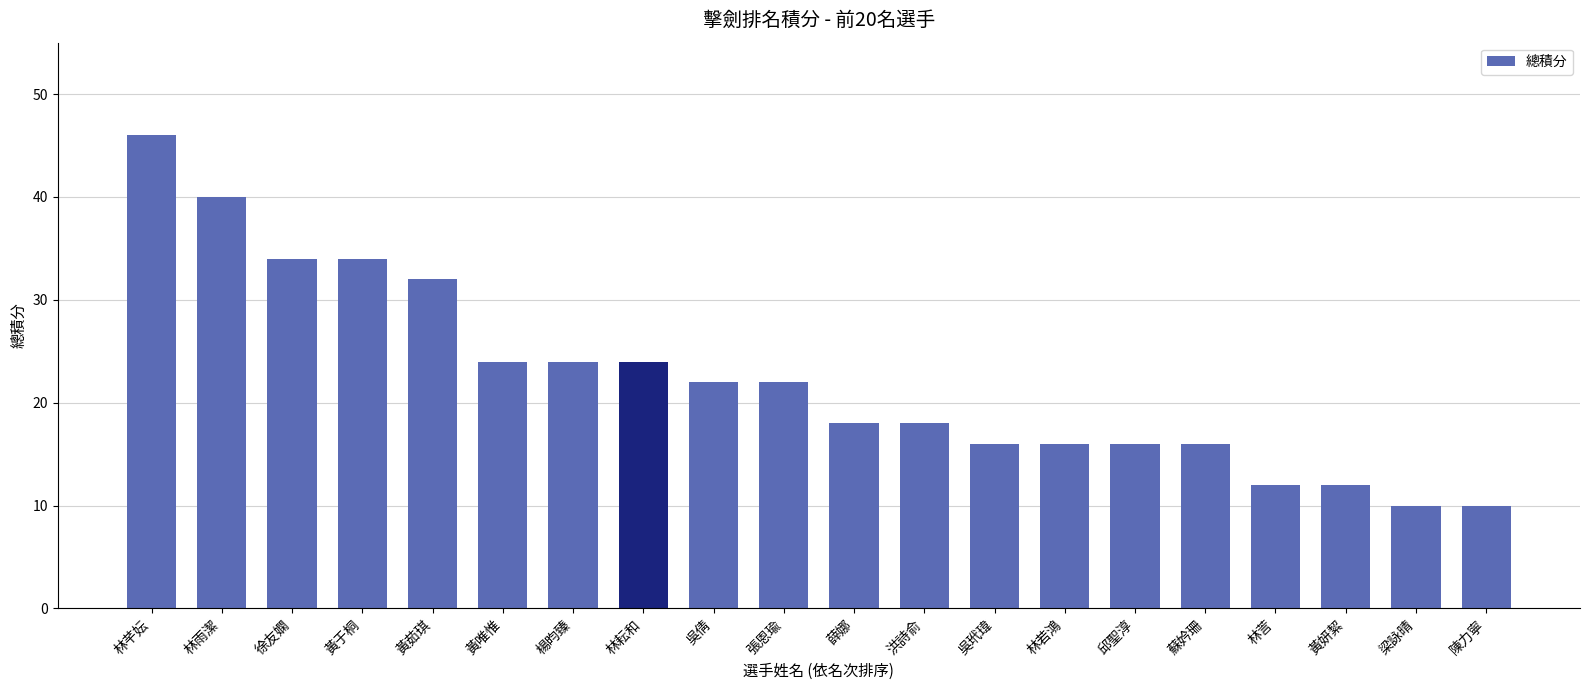

Reading left to right, transcribe all the data shown in this chart.

林芊妘=46	林雨潔=40	徐友嫻=34	黃于桐=34	黃茹琪=32	黃唯惟=24	楊昀臻=24	林耘和=24	吳倩=22	張恩瑜=22	薛娜=18	洪詩俞=18	吳玳瑋=16	林若鴻=16	邱聖淳=16	蘇妗珊=16	林䓂=12	黃妍絜=12	梁詠晴=10	陳力寧=10